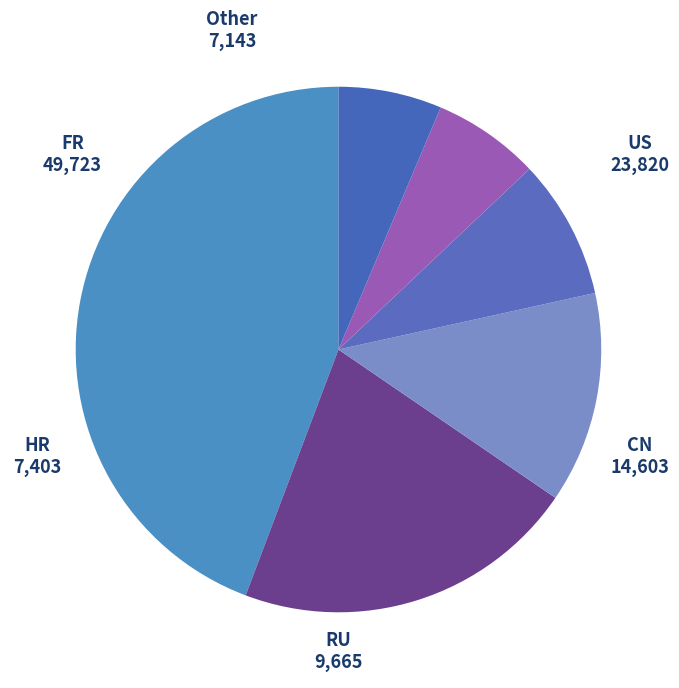

What is the ratio of the value at US to the value at CN?

1.6